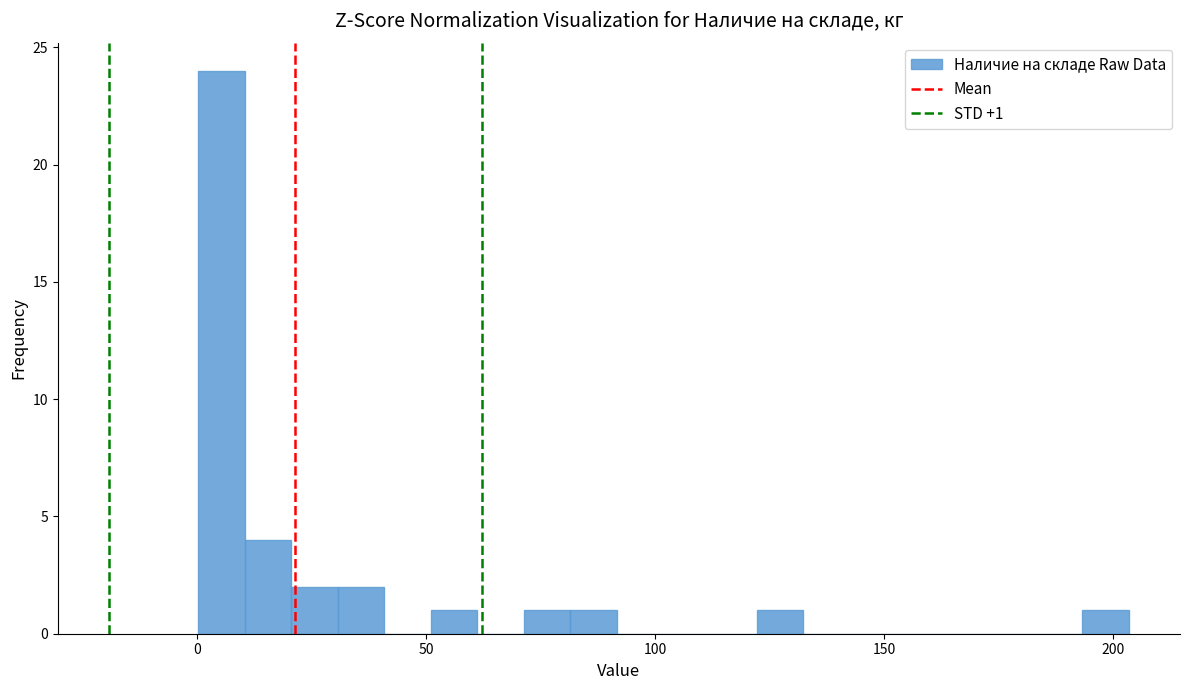

Read against the x-axis, roughly where is the centre of the tallest bar?

5